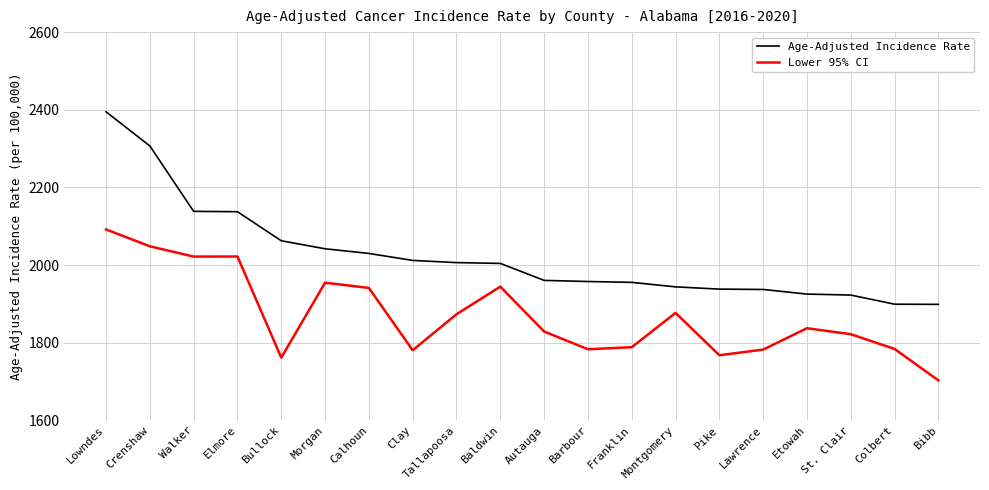

The value of Lower 95% CI at Montgomery is 926.4. True or false?

False